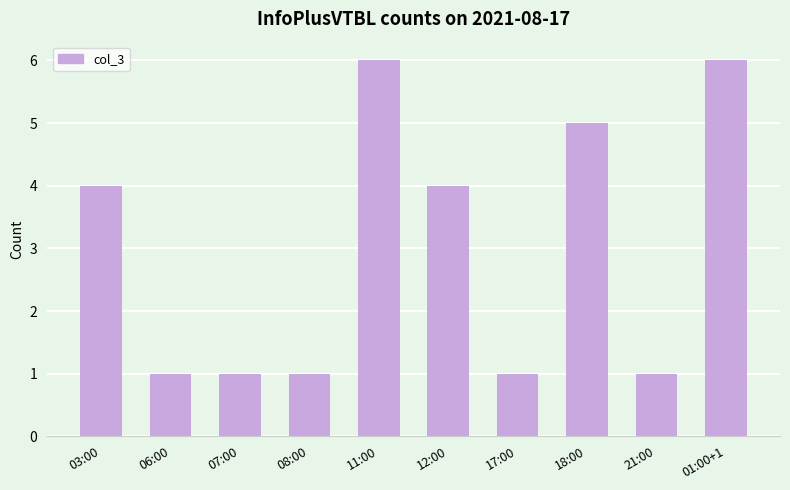

The chart shows a value of 6 at 11:00. True or false?

True